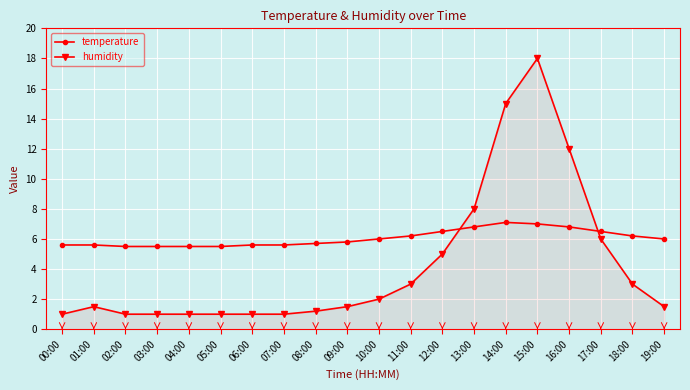

How many lines are shown in the chart?

2